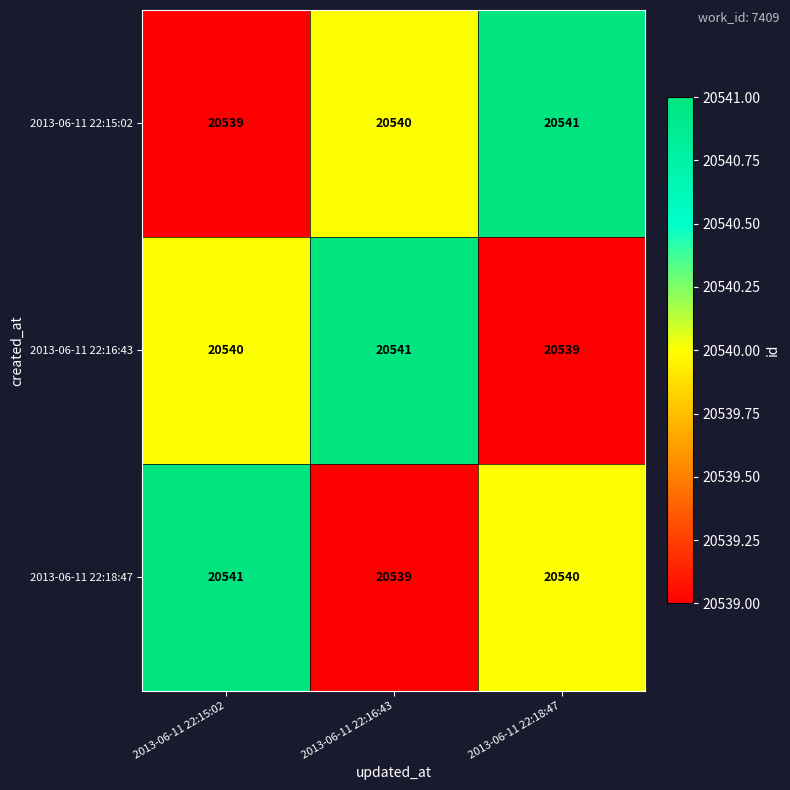

At 2013-06-11 22:18:47, list the series in order from smallest to largest.

2013-06-11 22:16:43, 2013-06-11 22:18:47, 2013-06-11 22:15:02